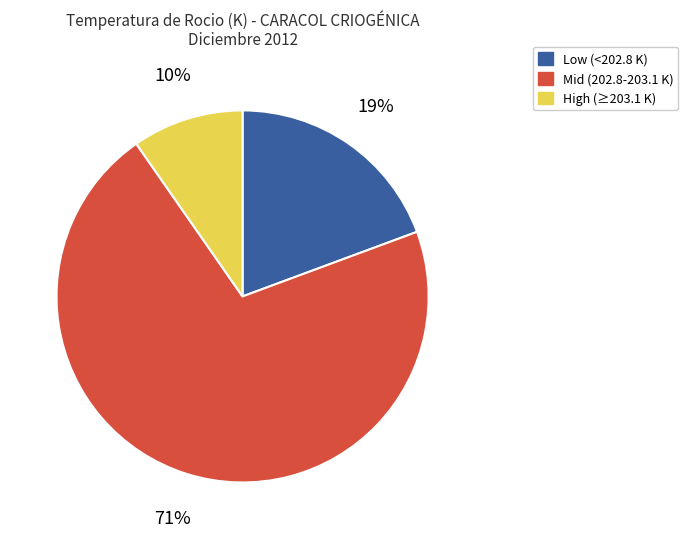

What percentage is the Low (<202.8 K) slice, to the nearest percent?

19%